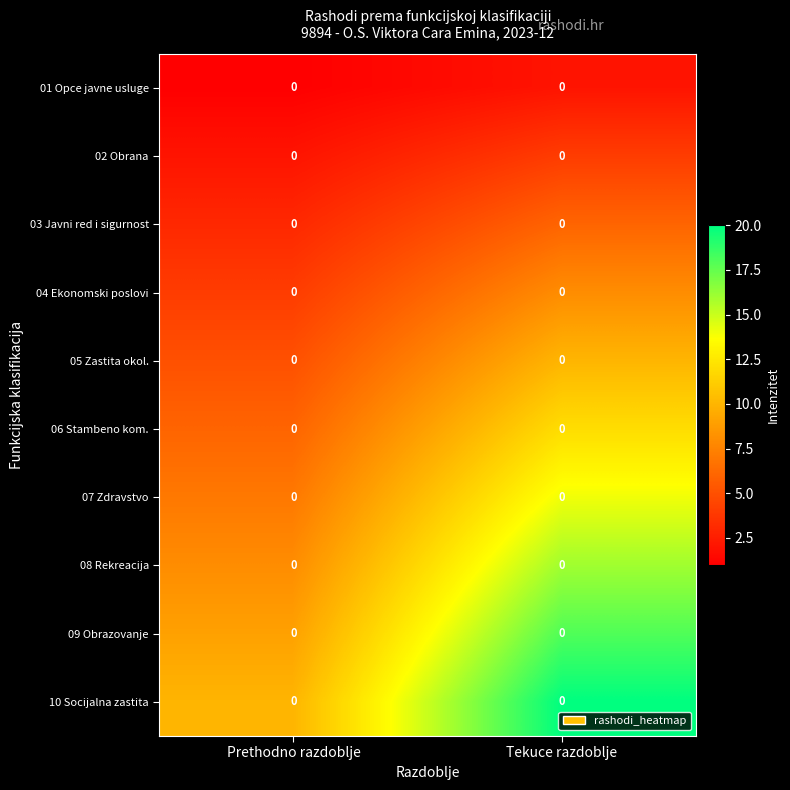

Count the number of categories in the chart.

2